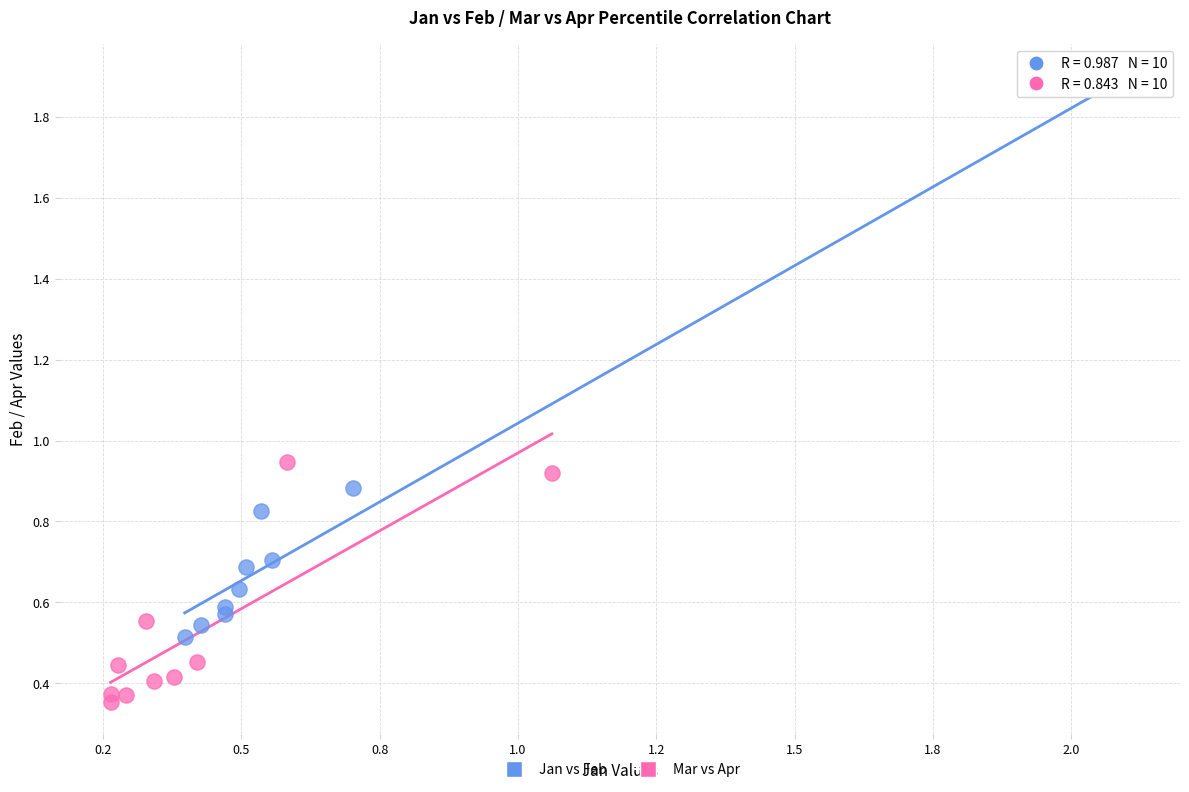

Which series contains the highest Y value?

Jan vs Feb